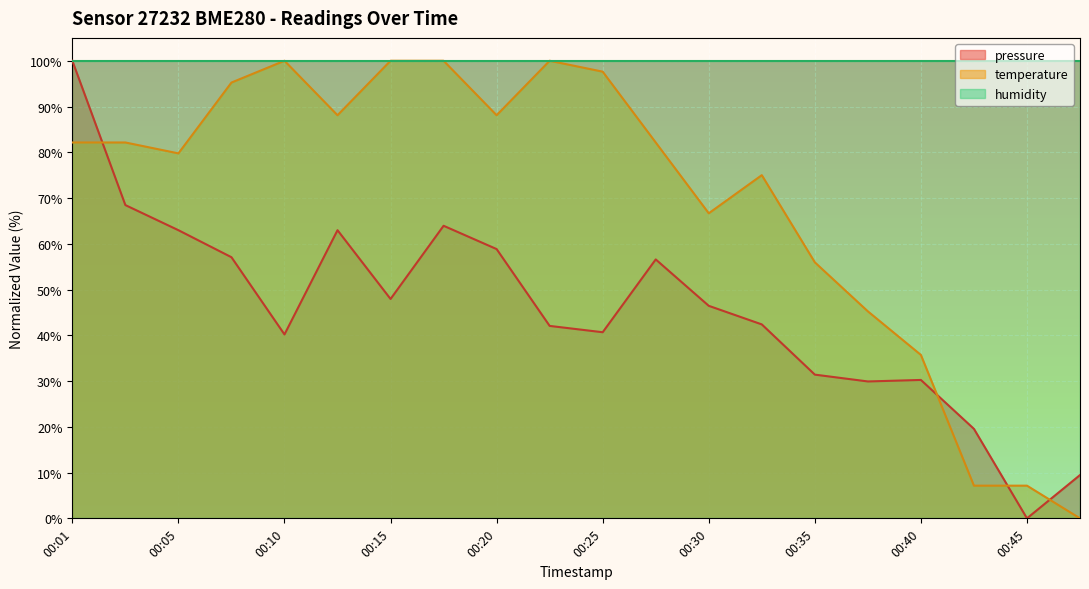

Which category has the highest value in the pressure series?

00:01